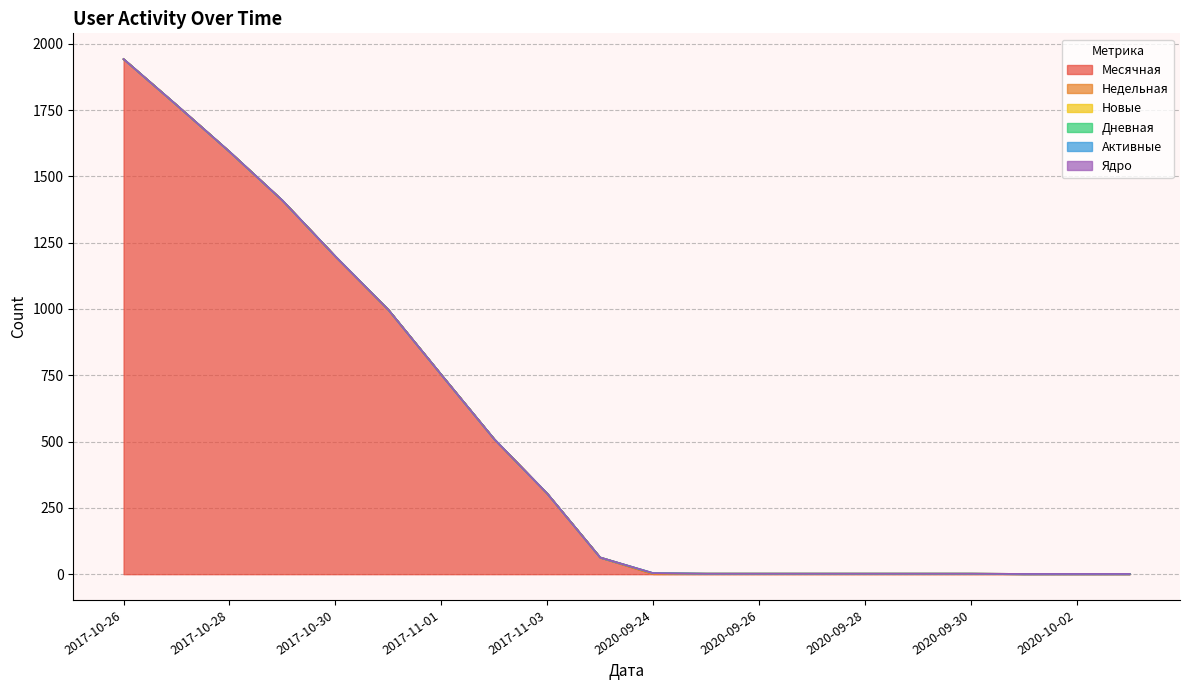

Does the chart have visible grid lines?

Yes